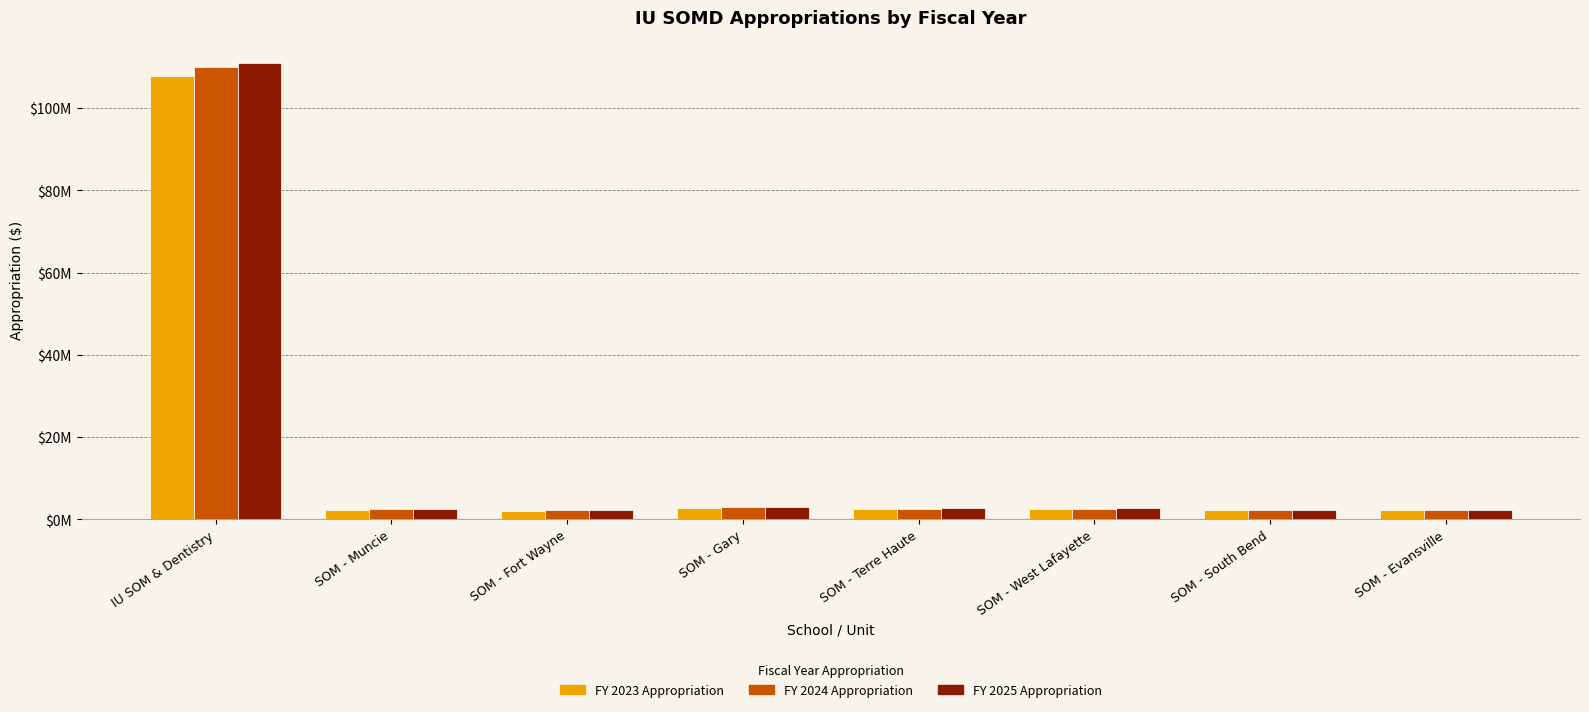

At which category does the chart reach its minimum across all series?

SOM - Fort Wayne